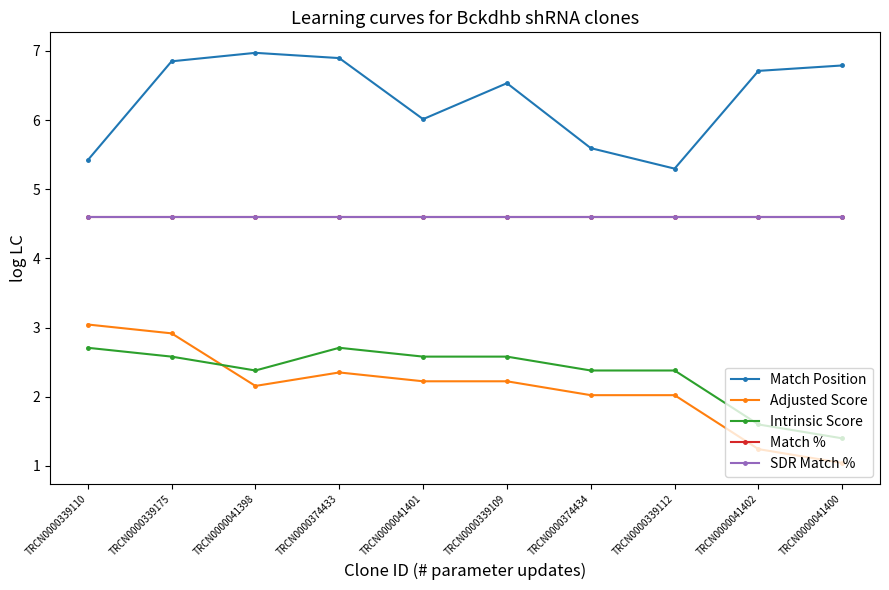

What is the label of the 1st point from the left?

TRCN0000339110